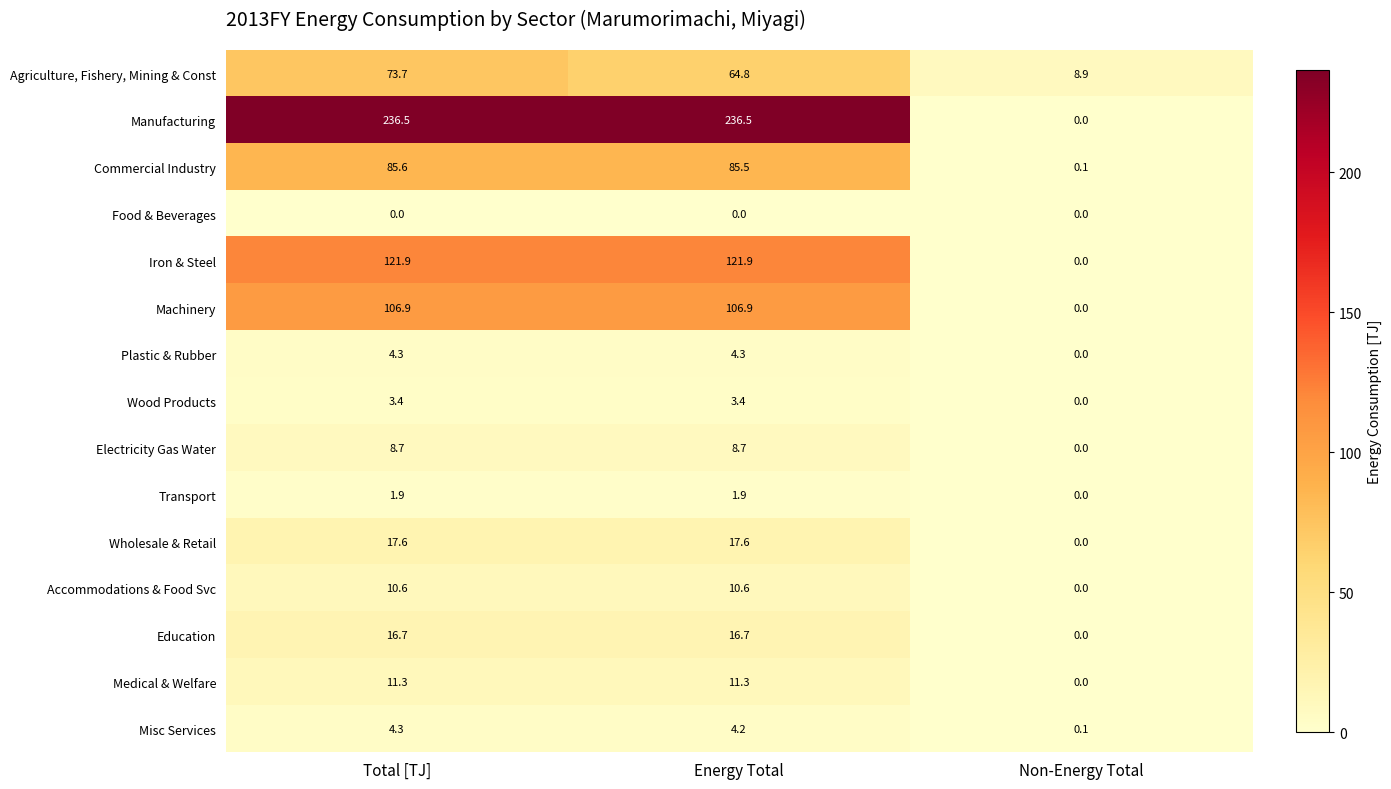

What is the total value across all series at Non-Energy Total?

9.1